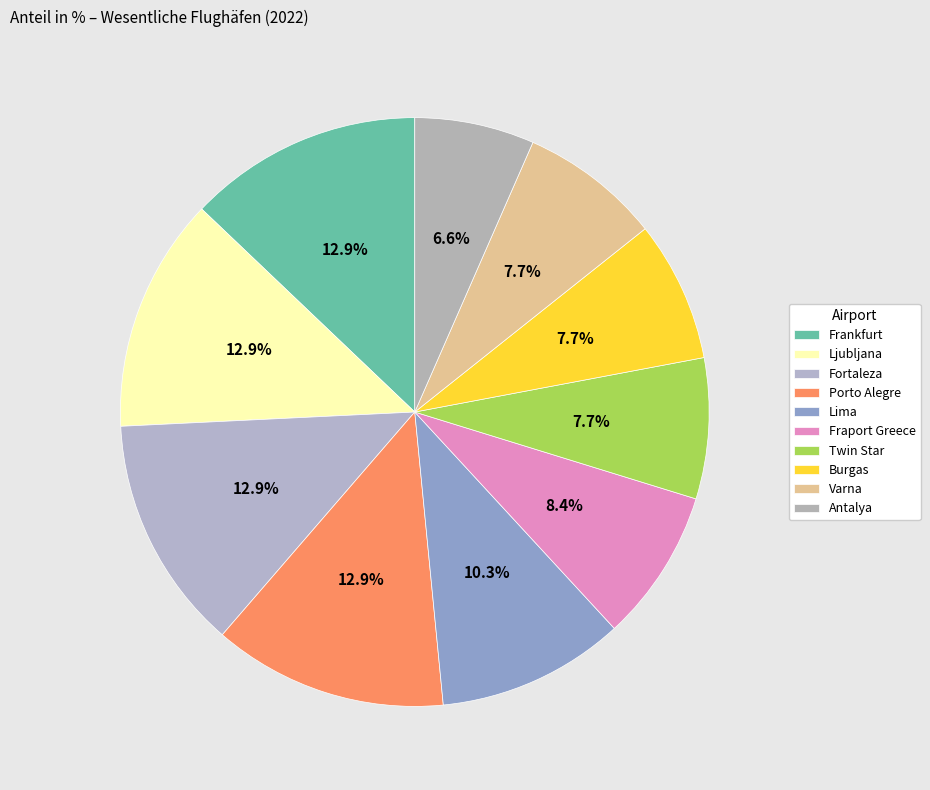

Approximately how many times larger is the value at Twin Star compared to Antalya?

1.2